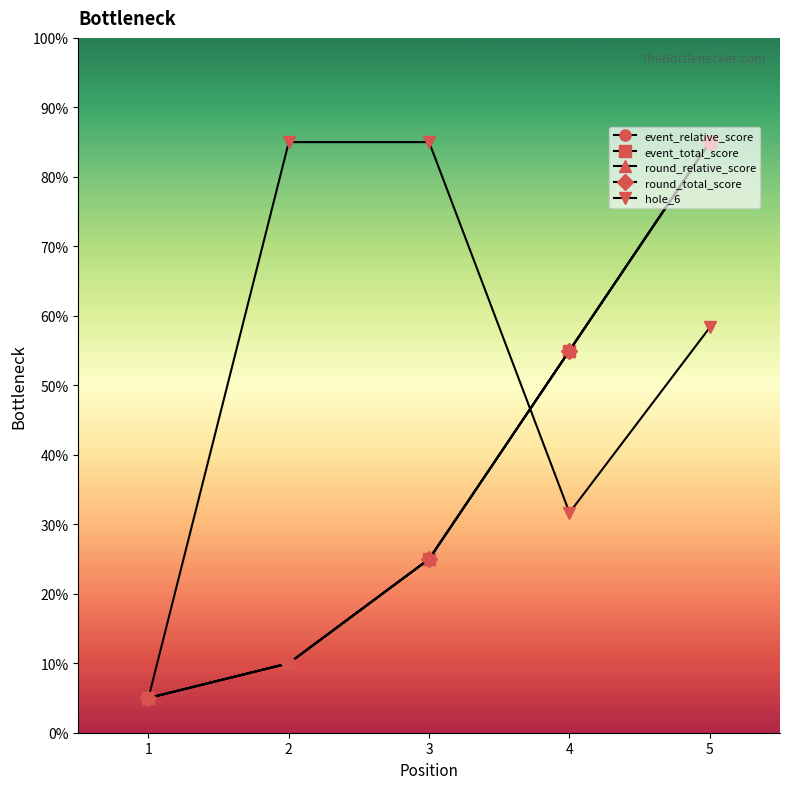

What is the smallest value displayed?

5.0